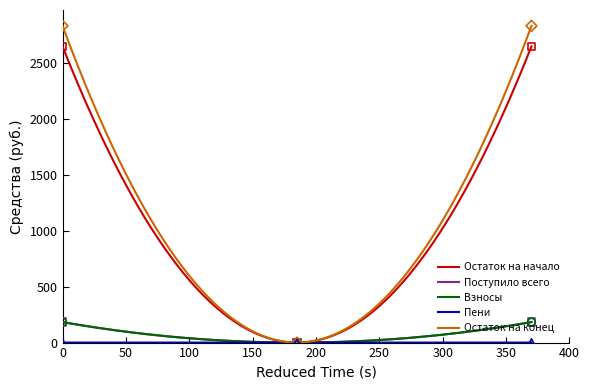

Which series has the largest total across all categories?

Остаток на конец